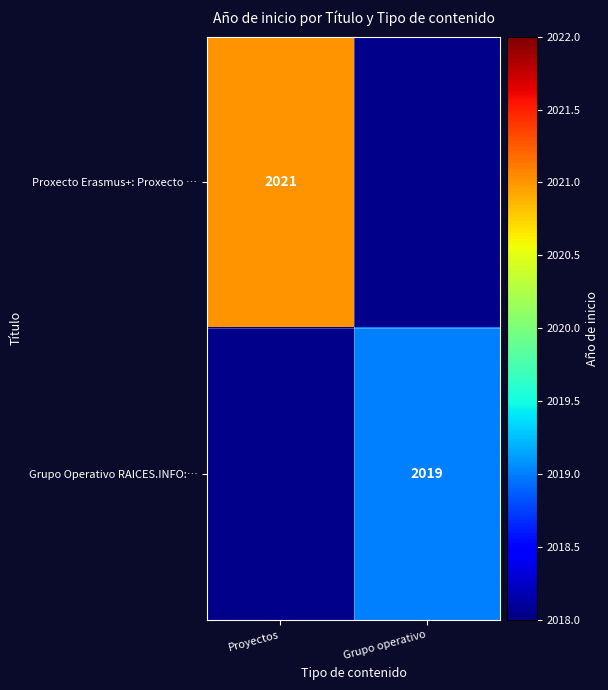

Count the number of categories in the chart.

2